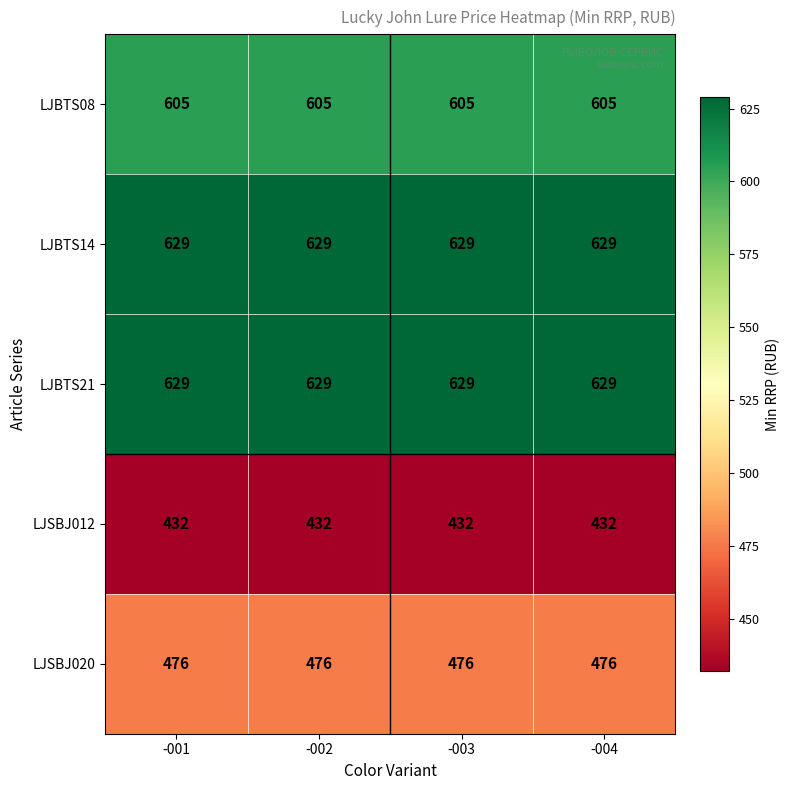

What is the sum of all LJBTS08 values?

2420